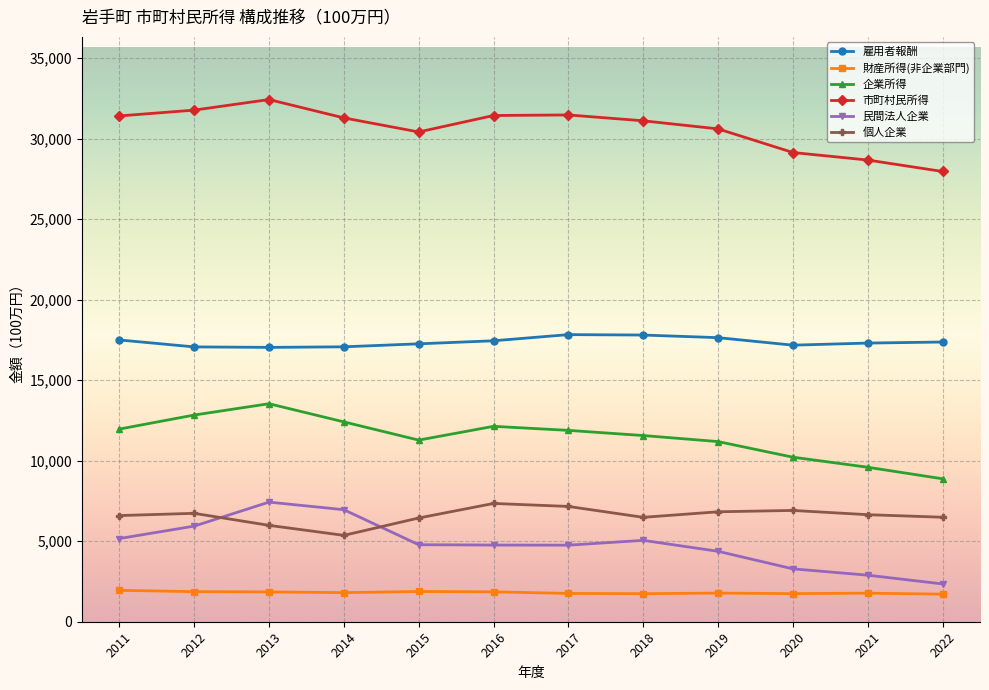

What is the total value across all series at 2016?

74976